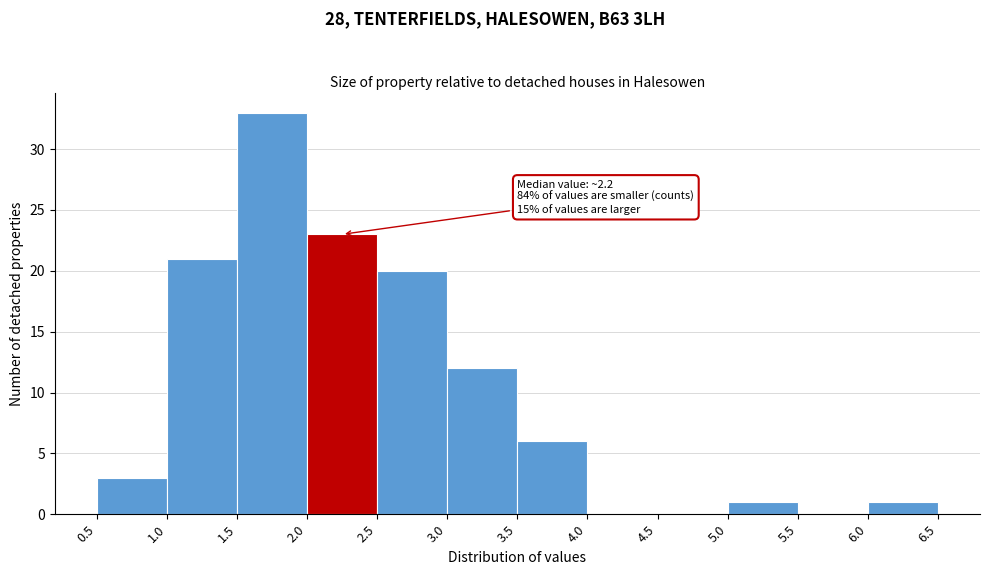

Over which range of the x-axis is the bar tallest?

1.5 to 2.0